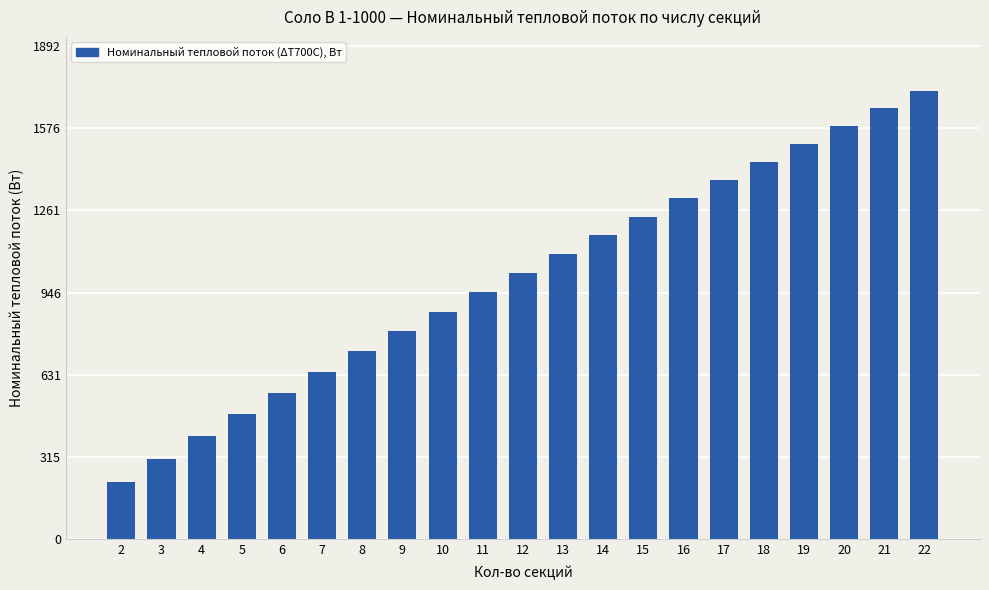

List the labels in order of value, smallest first.

2, 3, 4, 5, 6, 7, 8, 9, 10, 11, 12, 13, 14, 15, 16, 17, 18, 19, 20, 21, 22